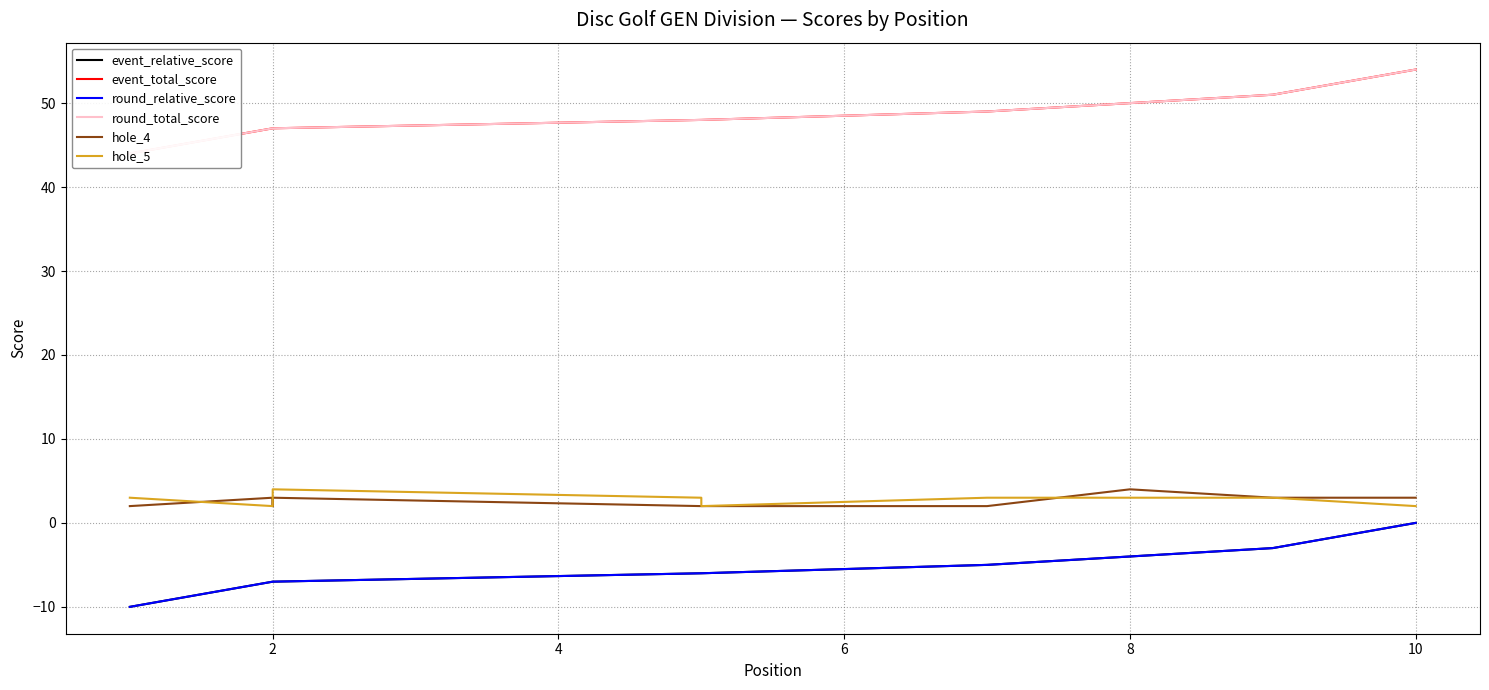

What is the smallest value displayed?

-10